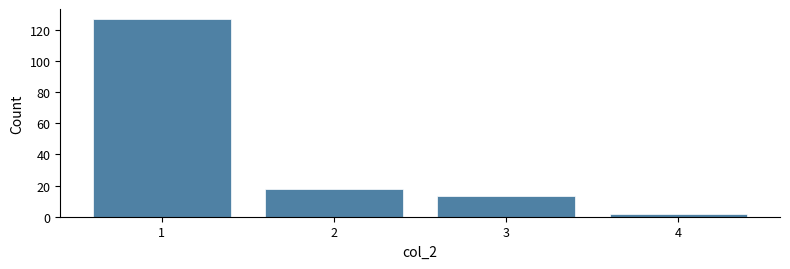

Reading left to right, transcribe all the data shown in this chart.

127	18	13	2